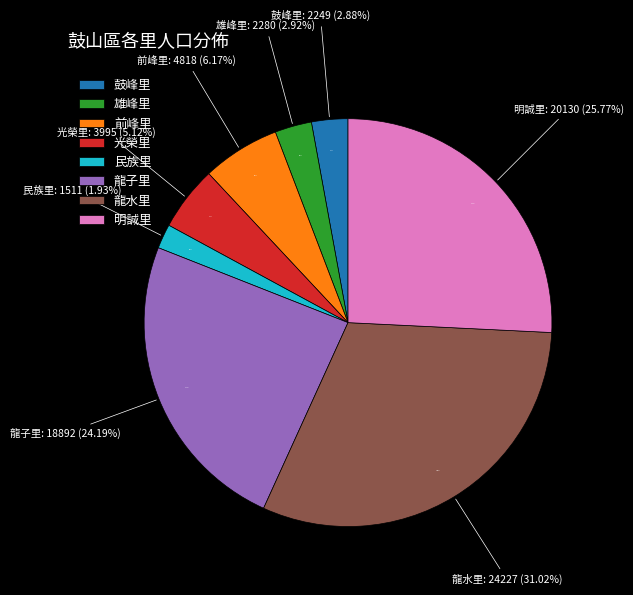

To the nearest percent, what is the difference between the largest and smallest slice percentages?

29%